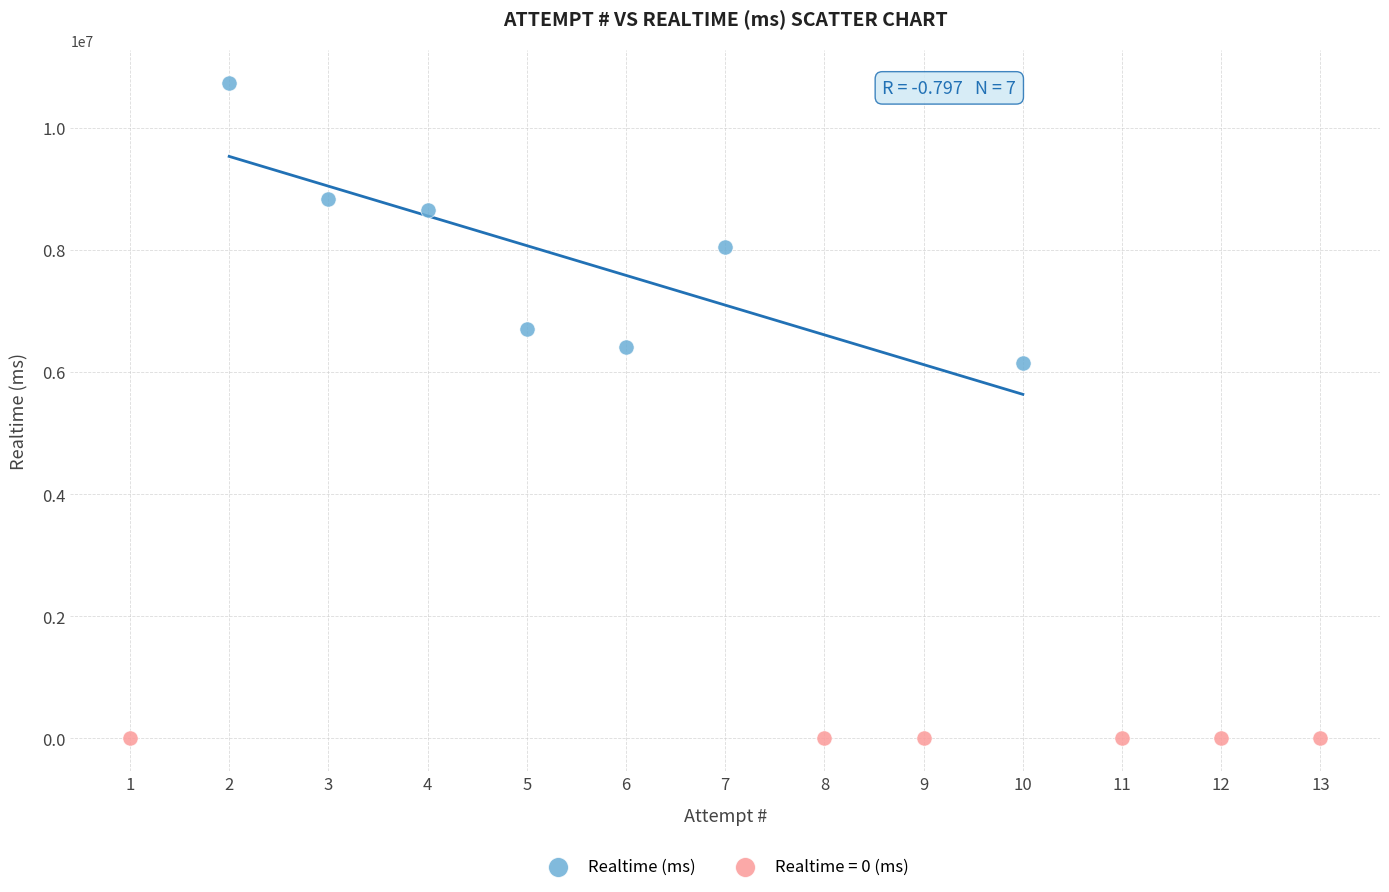

Which series contains the highest Y value?

Realtime (ms)